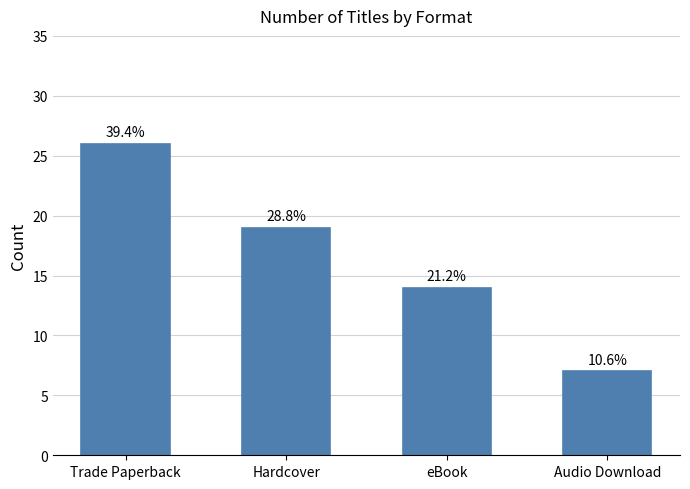

What is the label of the 4th bar from the right?

Trade Paperback